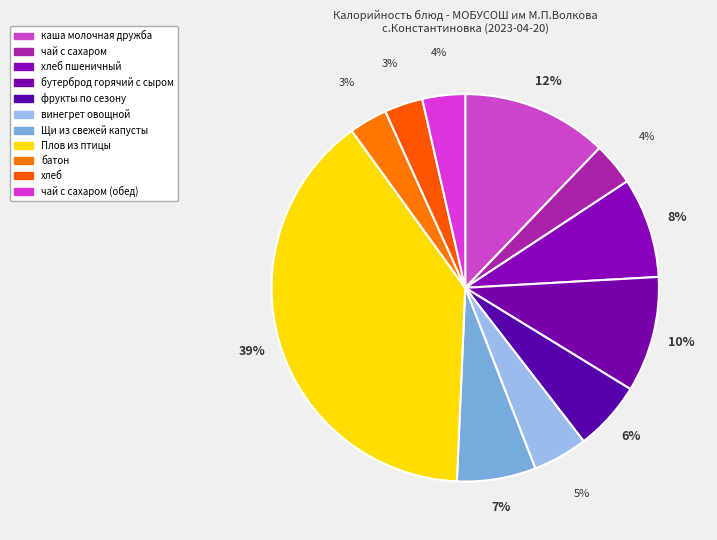

Is the sum of Щи из свежей капусты and фрукты по сезону greater than half?

No